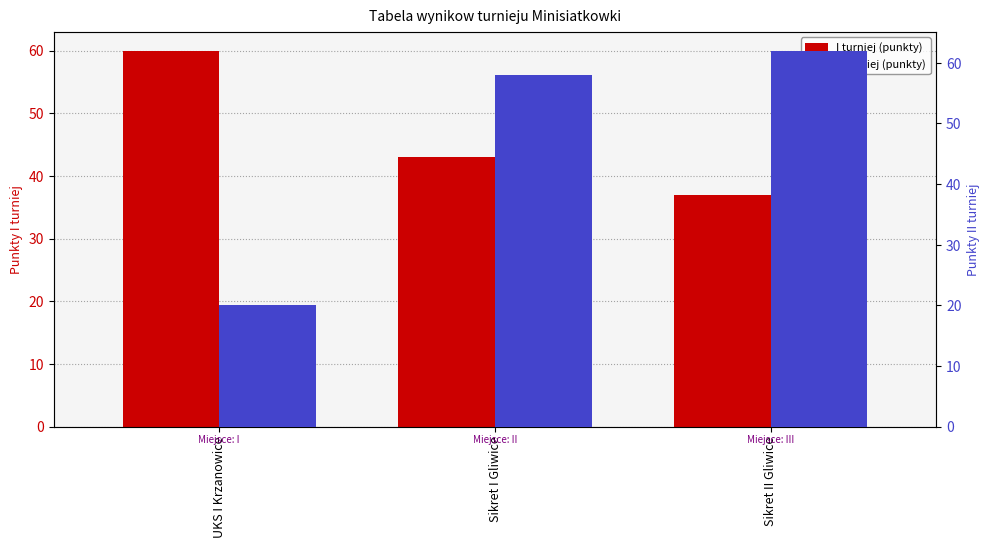

Which label corresponds to the smallest value in the chart?

UKS I Krzanowice